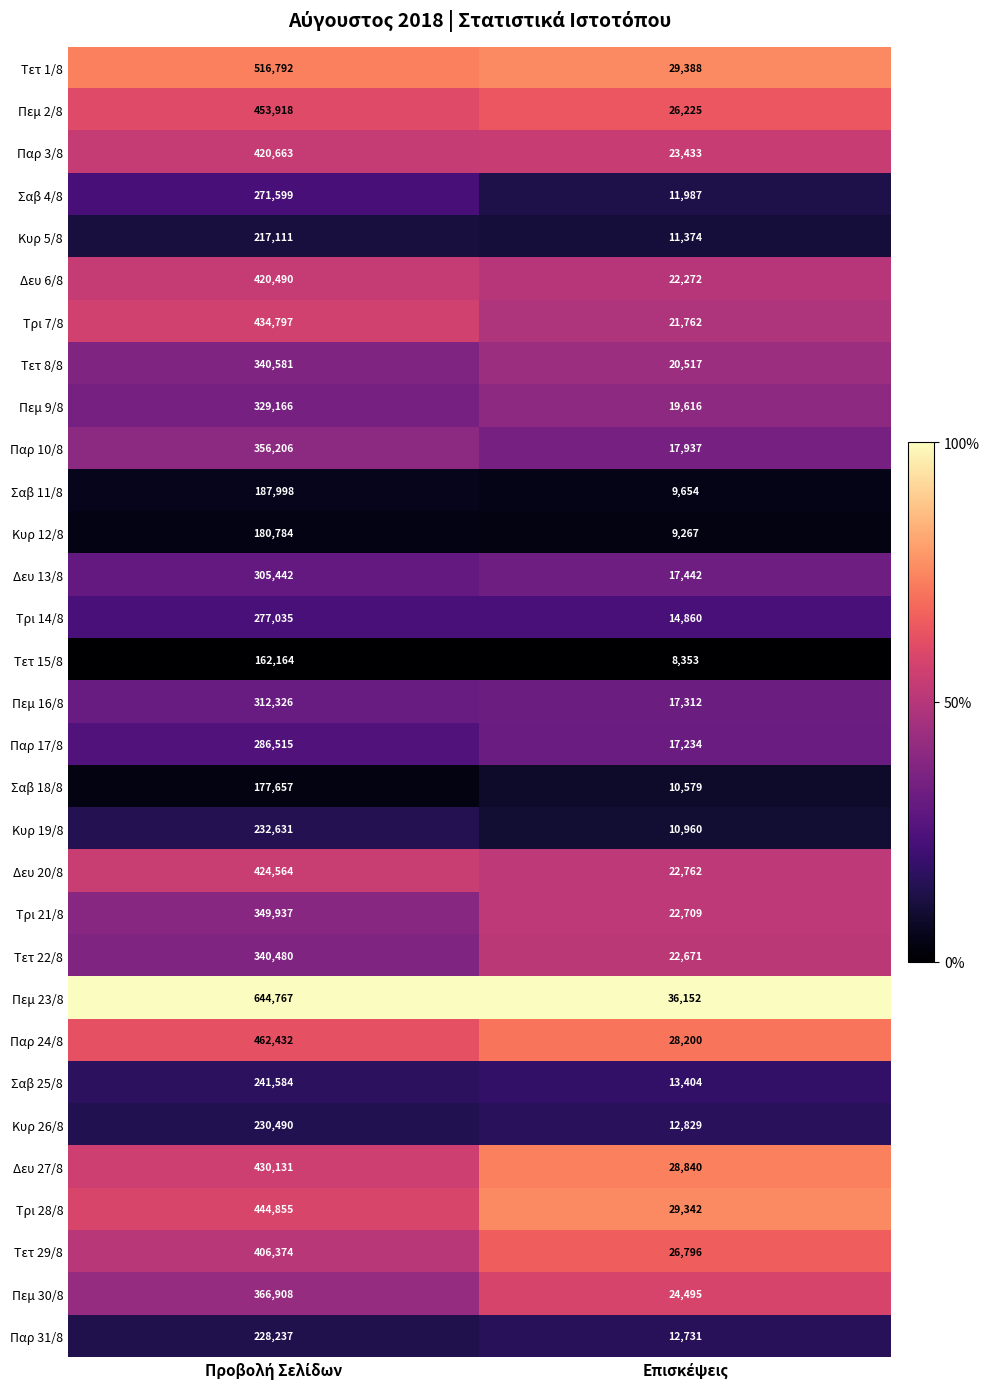

What is the minimum value shown in the chart?

8353